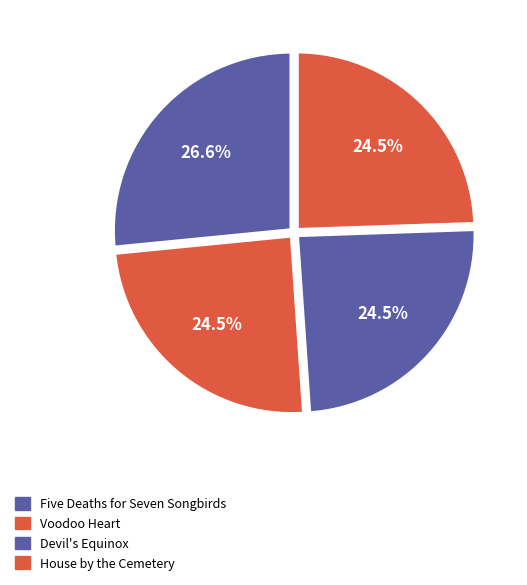

To the nearest percent, what is the difference between the largest and smallest slice percentages?

2%